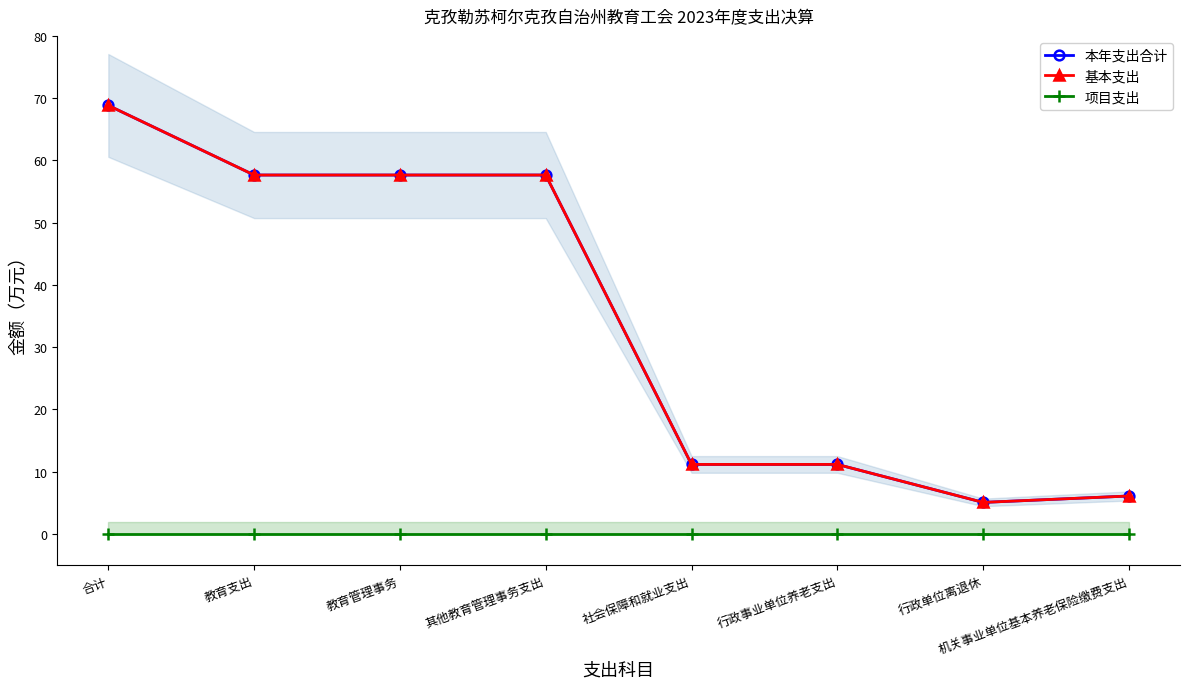

Rank the series by their maximum value, from lowest to highest.

项目支出, 本年支出合计, 基本支出